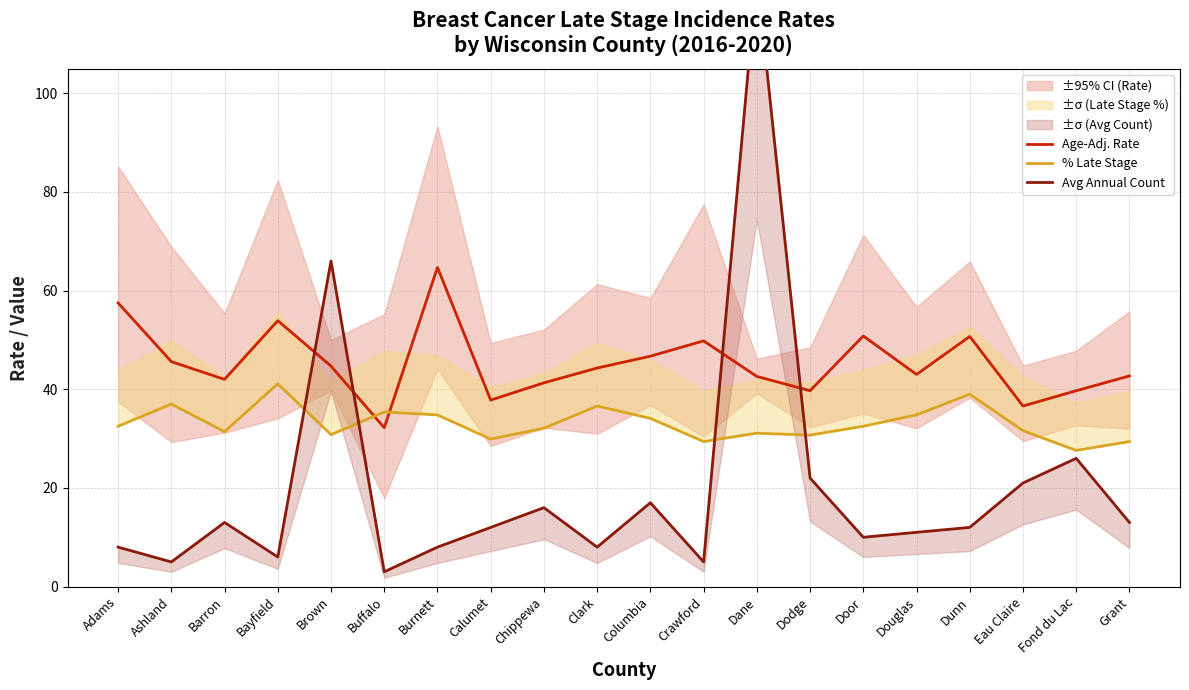

Read the Avg Annual Count value at Columbia.

17.0